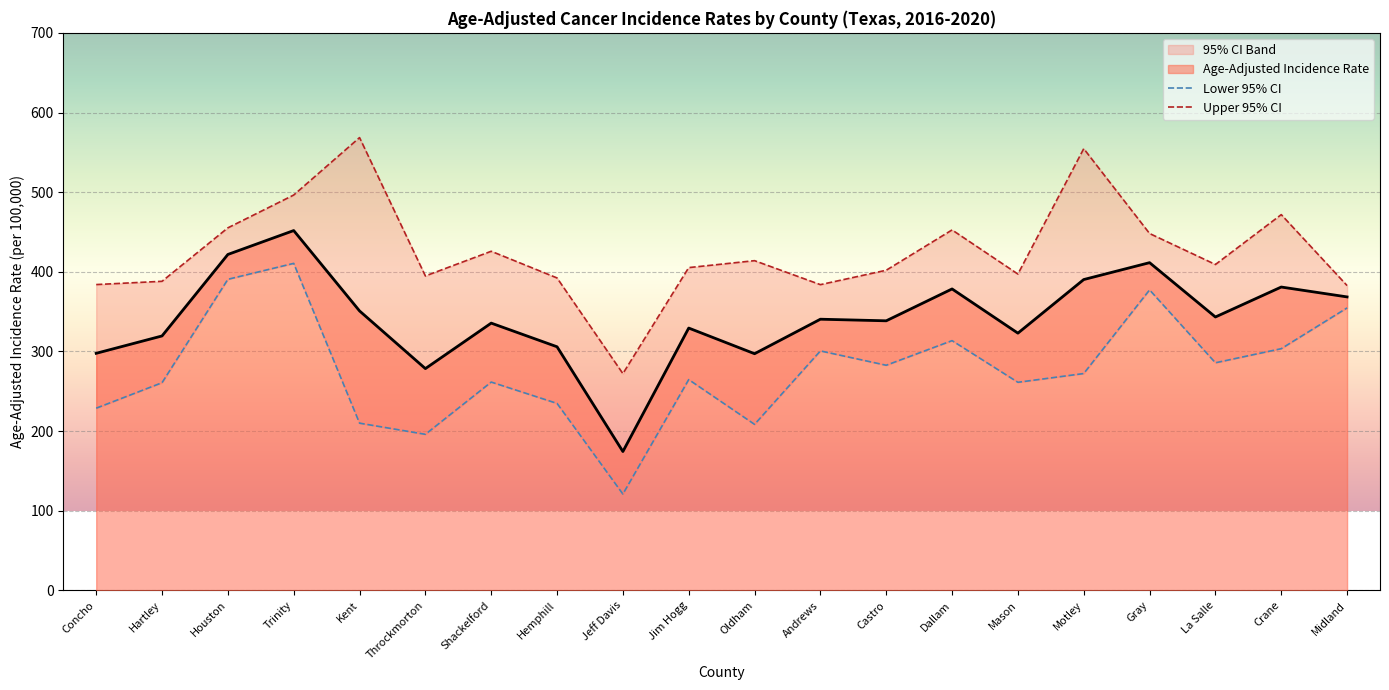

Which category has the highest value across all series?

Kent